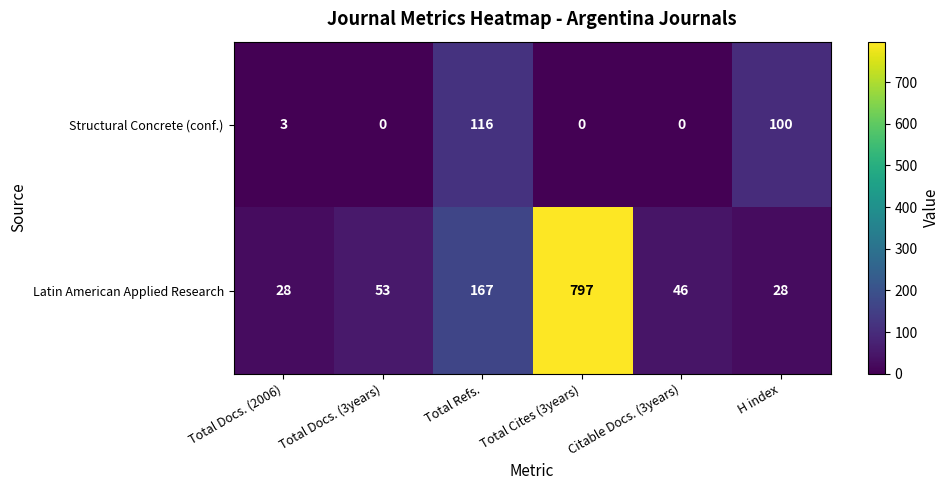

What is the difference between the Latin American Applied Research values at Total Refs. and Total Docs. (2006)?

139